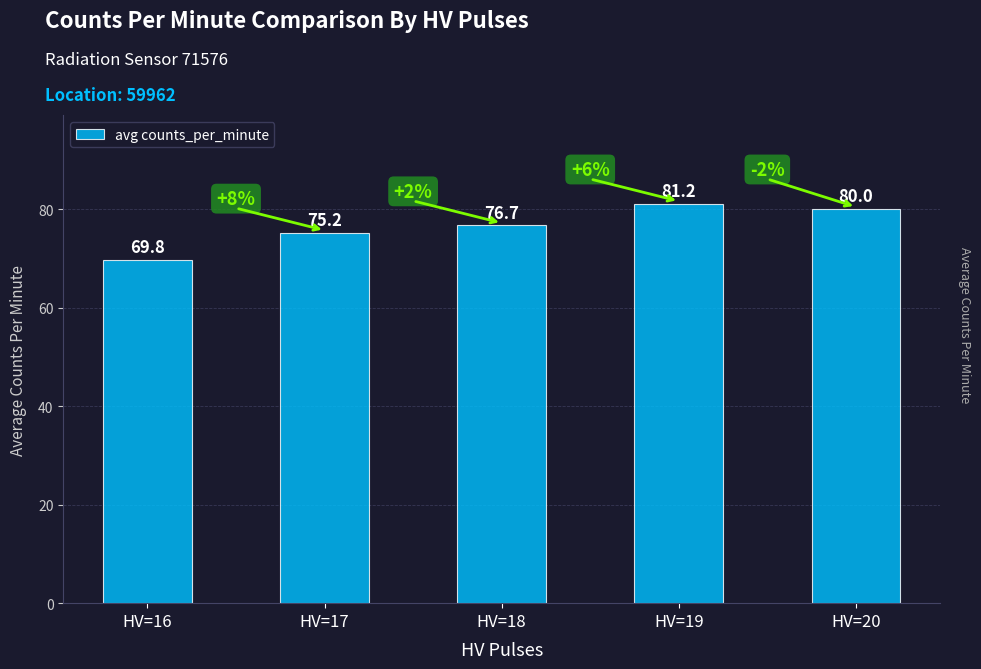

Rank the categories by value from highest to lowest.

HV=19, HV=20, HV=18, HV=17, HV=16